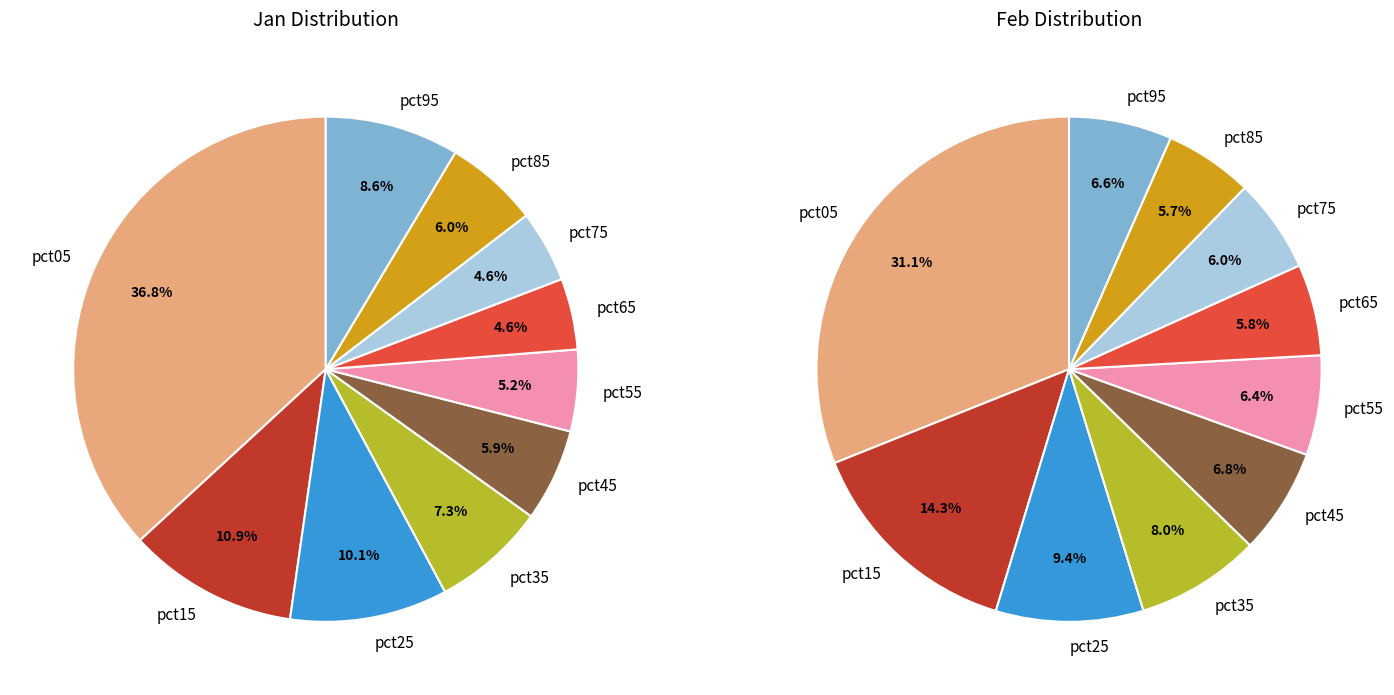

What is the smallest slice in the pie chart?

6